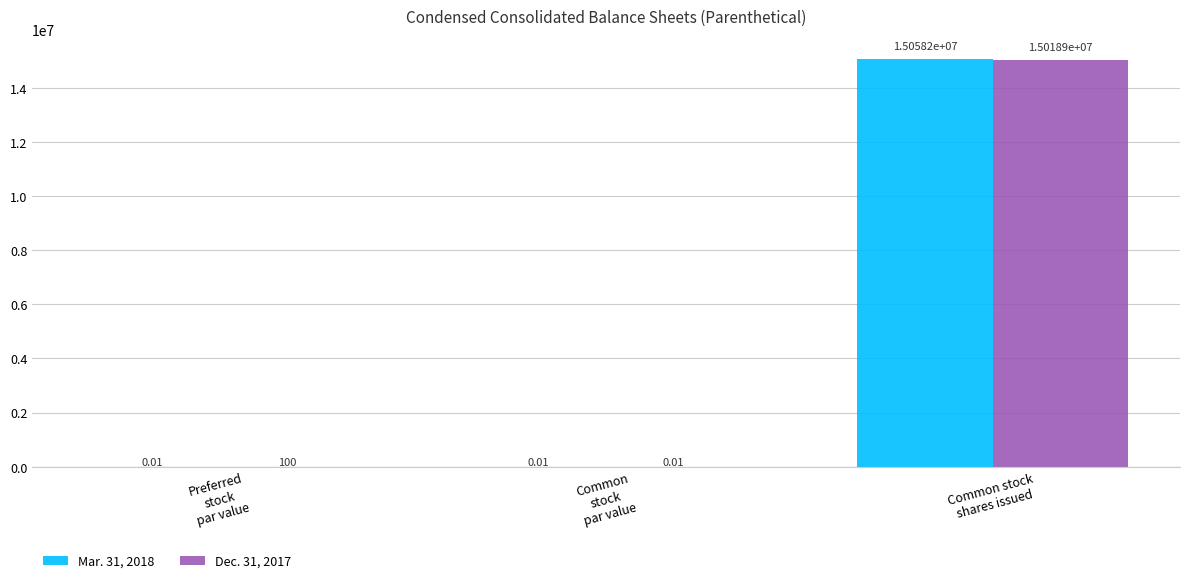

Which series has the largest total across all categories?

Mar. 31, 2018